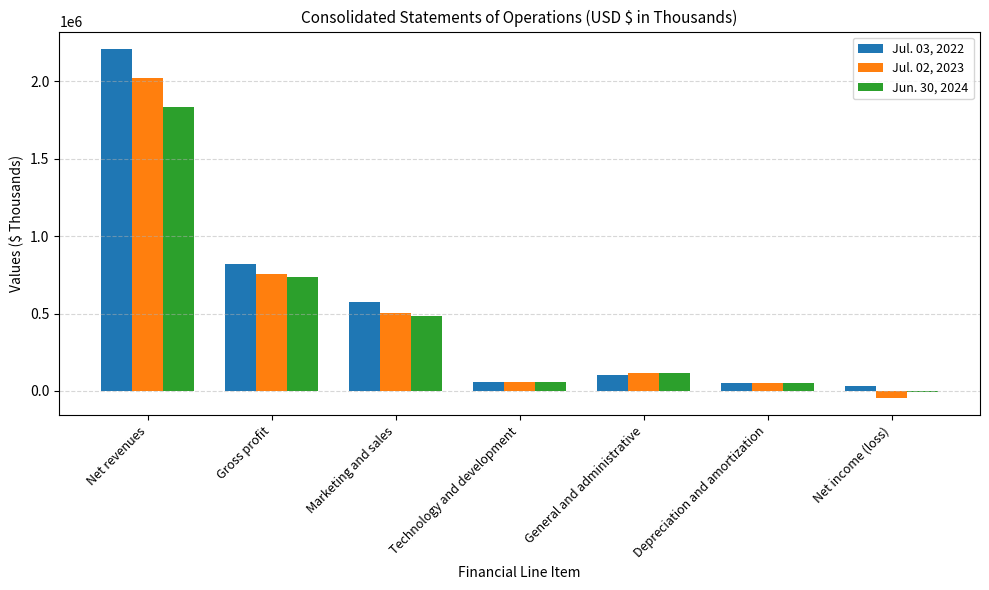

At which category is the sum across all series the highest?

Net revenues